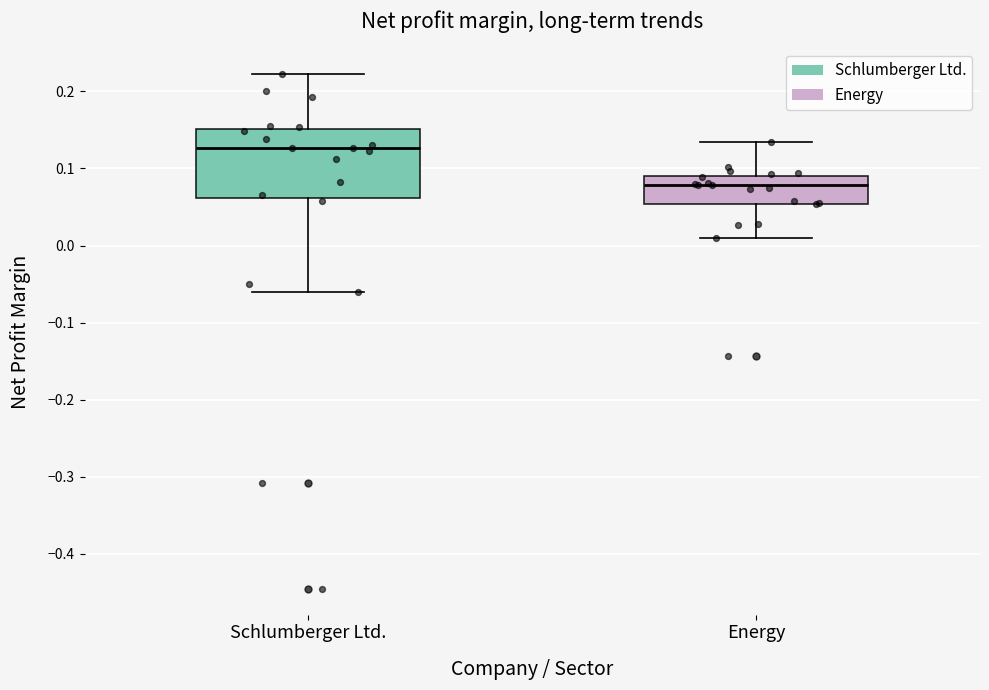

Where is the lower edge of the box for Energy on the y-axis? The values are not printed on the chart, so give them approximately, as read against the axis.

0.05